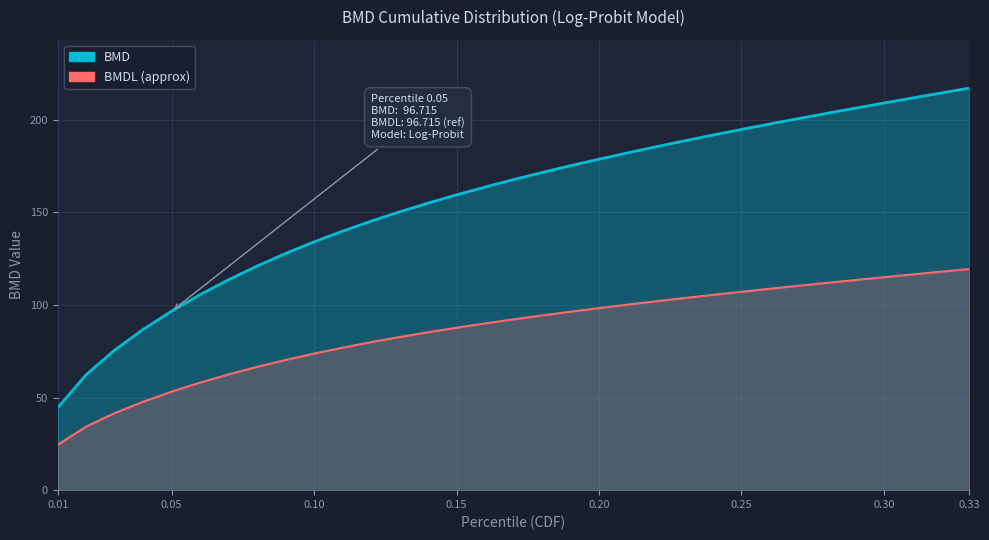

Is it true that the value at 0.25 is 54.9?

False